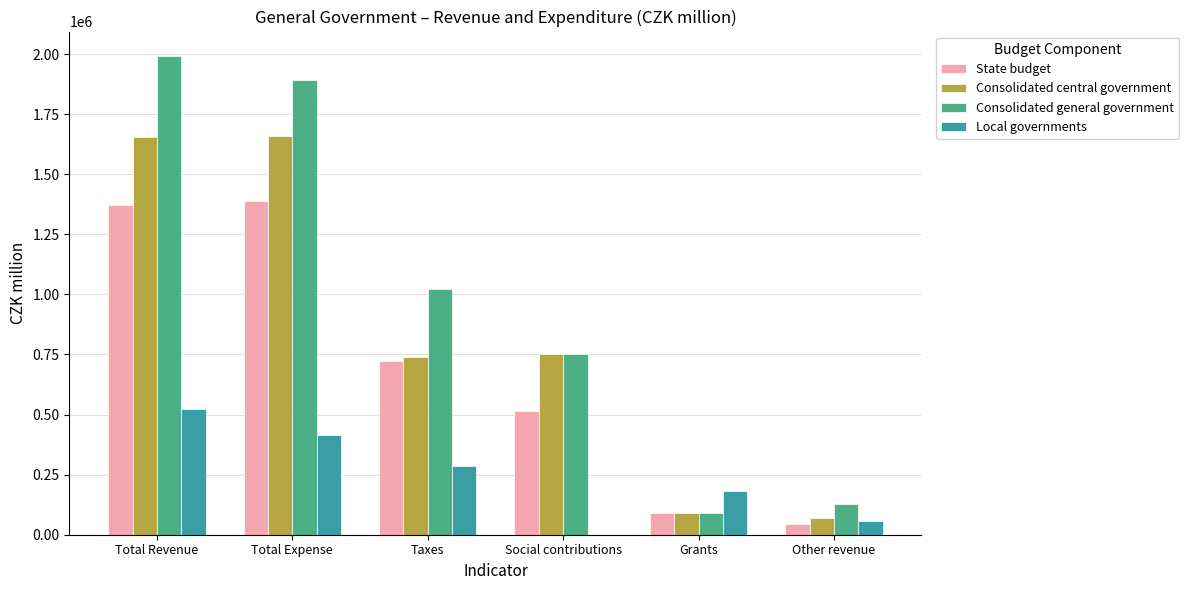

Is it true that State budget equals 403594 at Taxes?

False